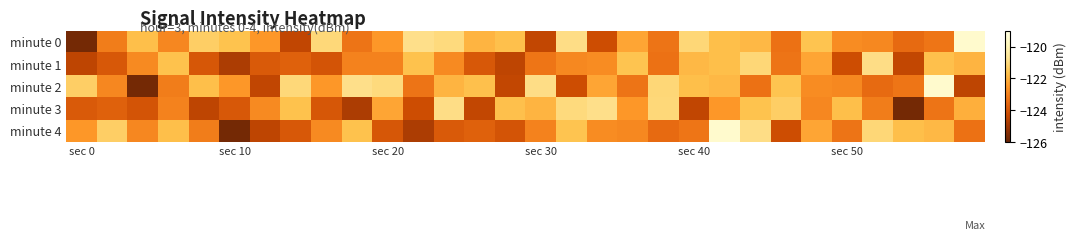

What is the maximum value shown in the chart?

-119.5